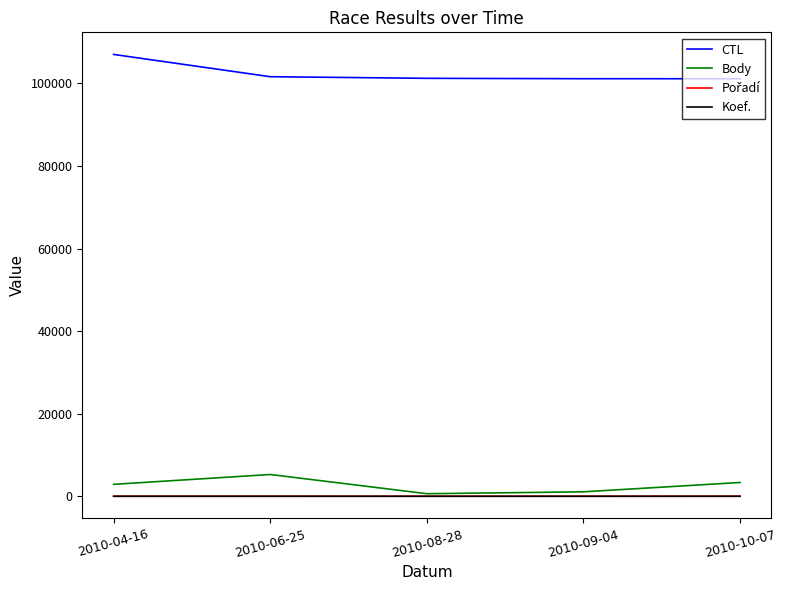

Which series has the largest total across all categories?

CTL